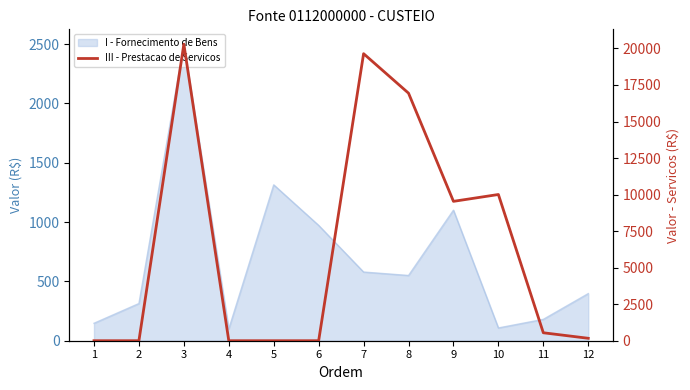

Where is the first local maximum?

3